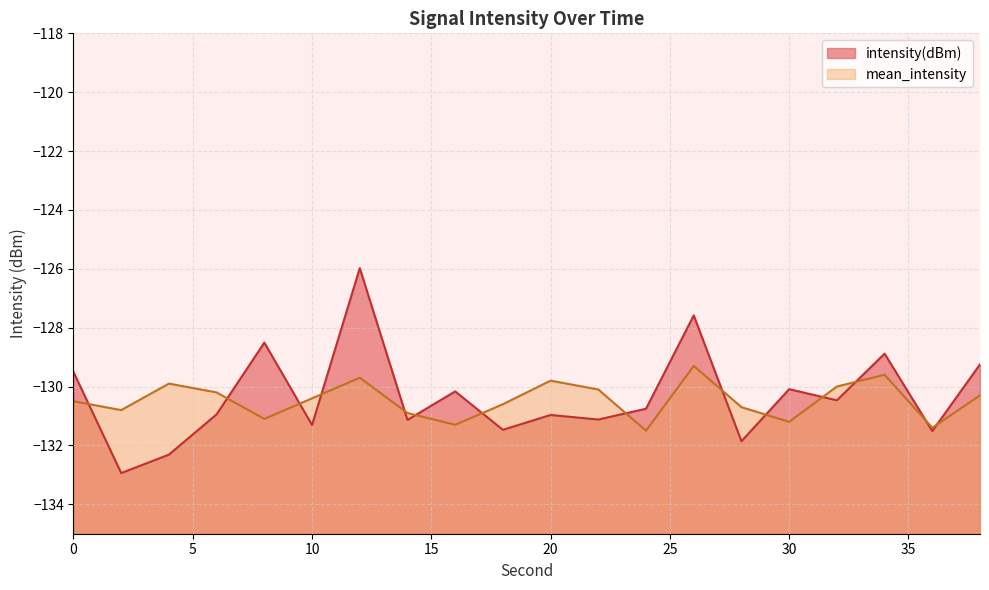

Which series changed the most between 6 and 32?

intensity(dBm)